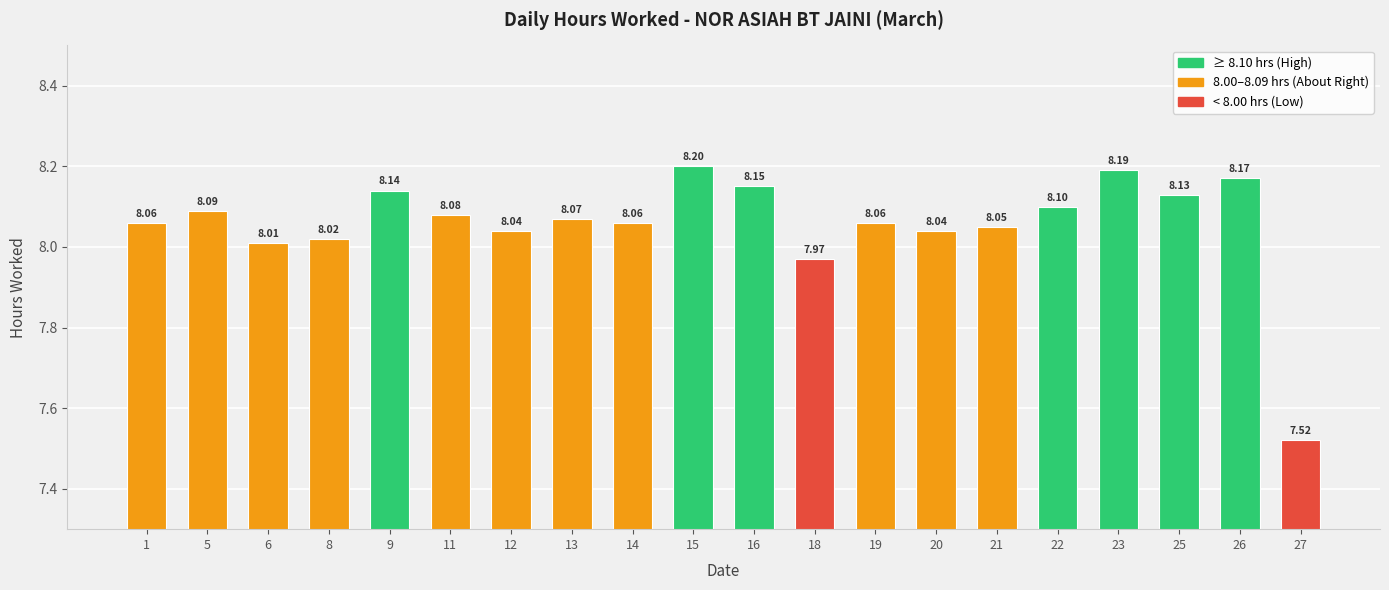

Which label corresponds to the largest value in the chart?

15